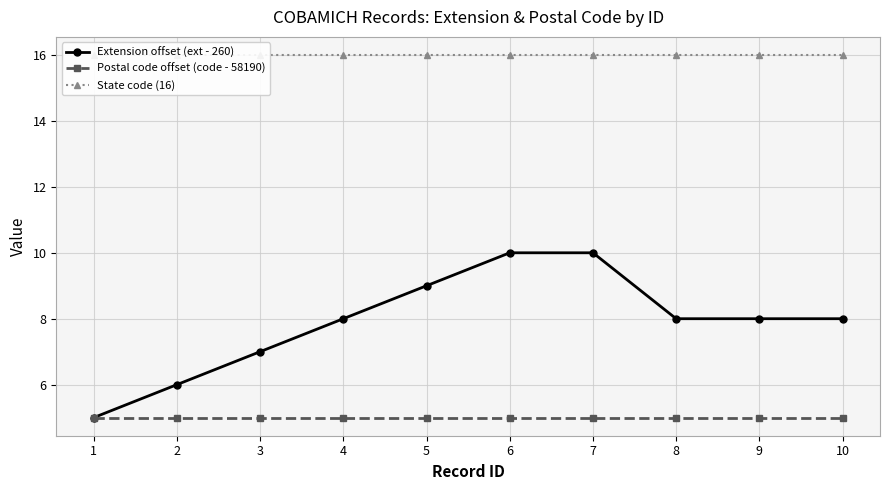

Reading left to right, transcribe all the data shown in this chart.

Extension offset (ext - 260): 5	6	7	8	9	10	10	8	8	8
Postal code offset (code - 58190): 5	5	5	5	5	5	5	5	5	5
State code (16): 16	16	16	16	16	16	16	16	16	16